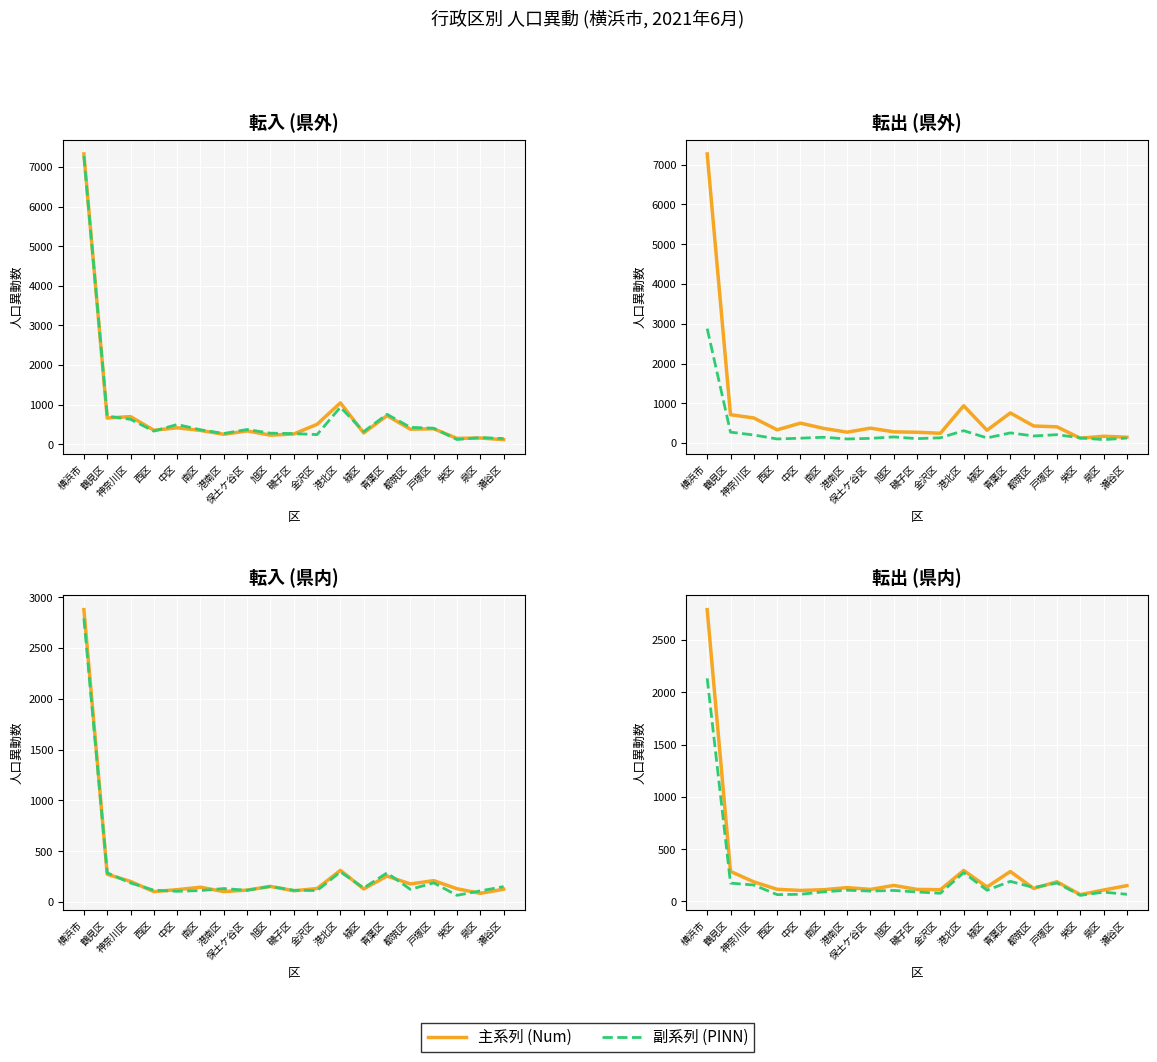

At which category does 主系列 (Num) reach its first local peak?

港南区